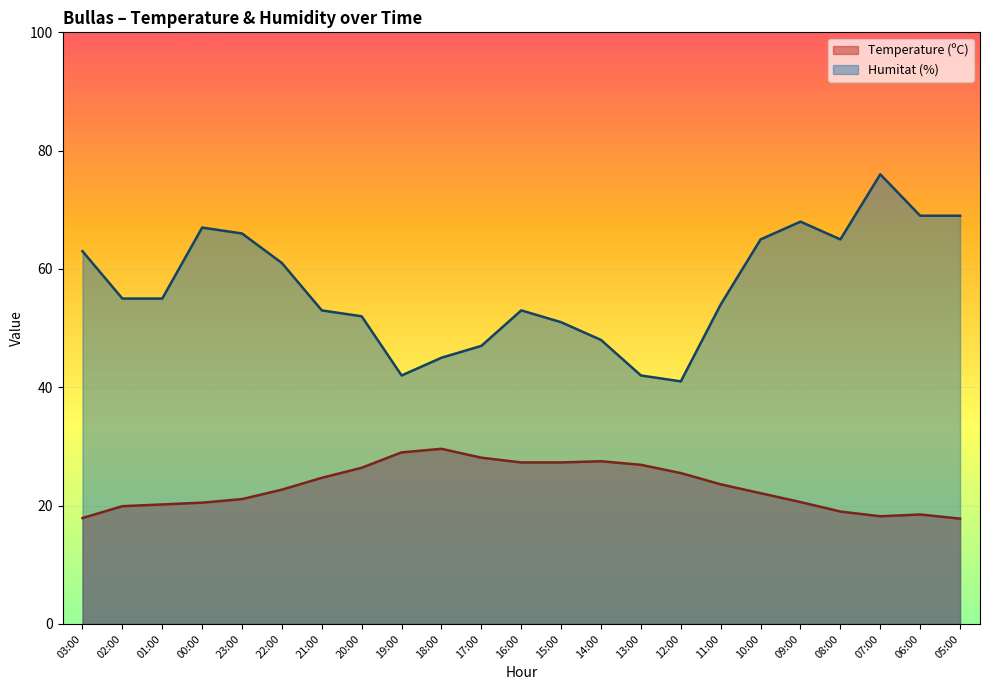

What is the total value across all series at 16:00?

80.3